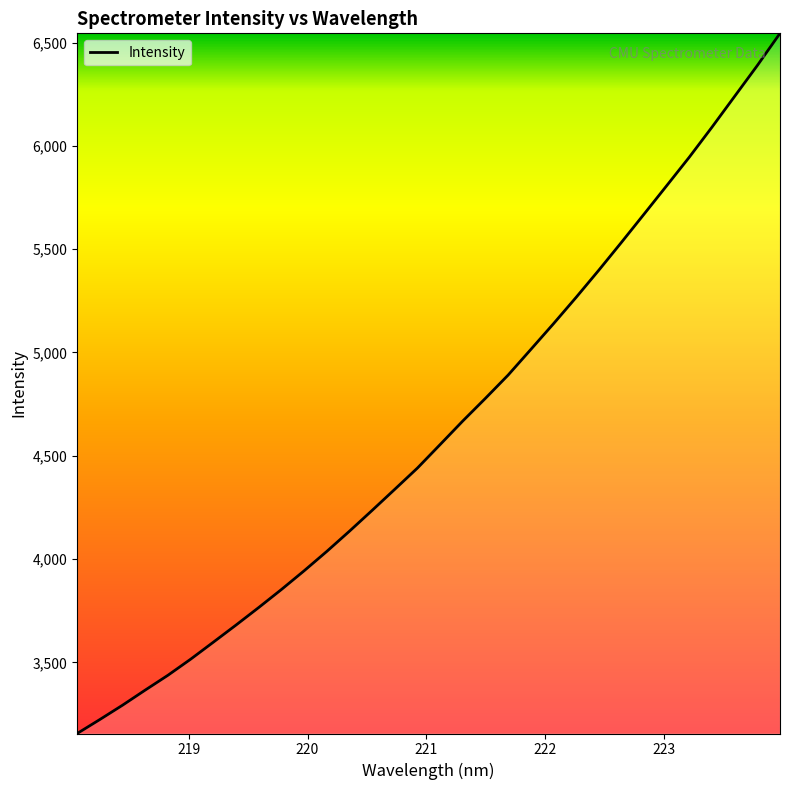

Reading left to right, list all the values displayed in this chart.

3155.5	3223.1	3292.5	3365.7	3437.4	3515.1	3597.4	3680.4	3765.2	3852.4	3942.9	4036.8	4134.7	4235.4	4337.7	4440.6	4554.2	4668.3	4778.2	4890.6	5014.5	5139.0	5266.8	5398.1	5533.0	5669.9	5807.7	5946.1	6091.2	6240.3	6389.3	6544.8